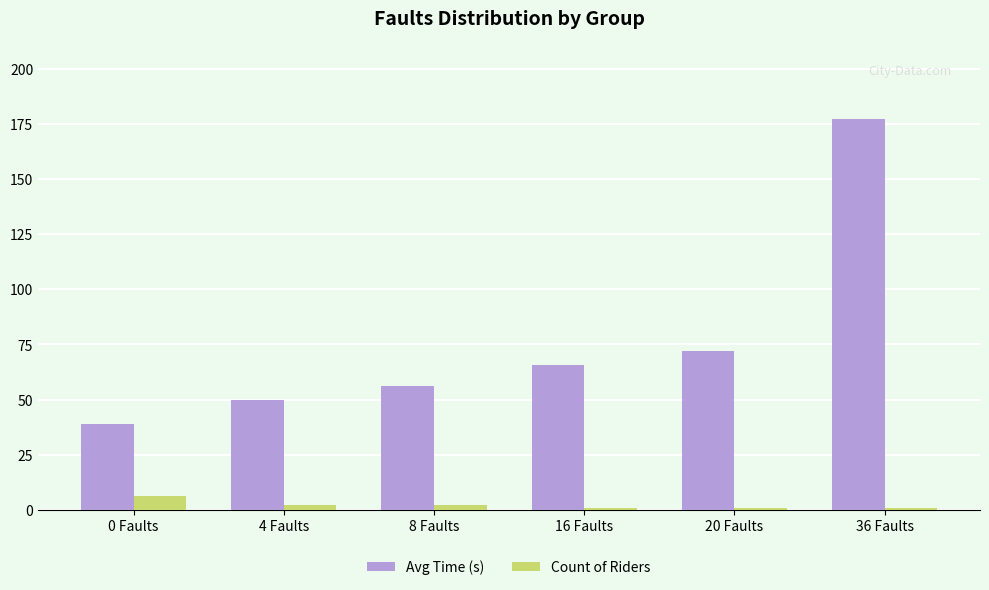

How many bars are there in each group?

2